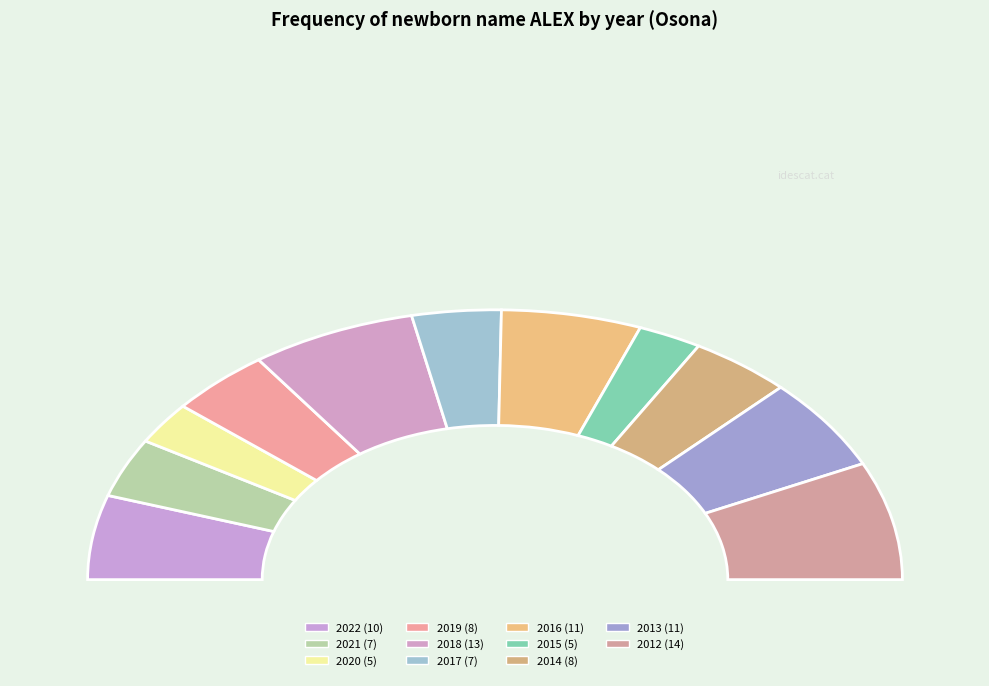

What is the change in value from 2017 to 2016?

+4